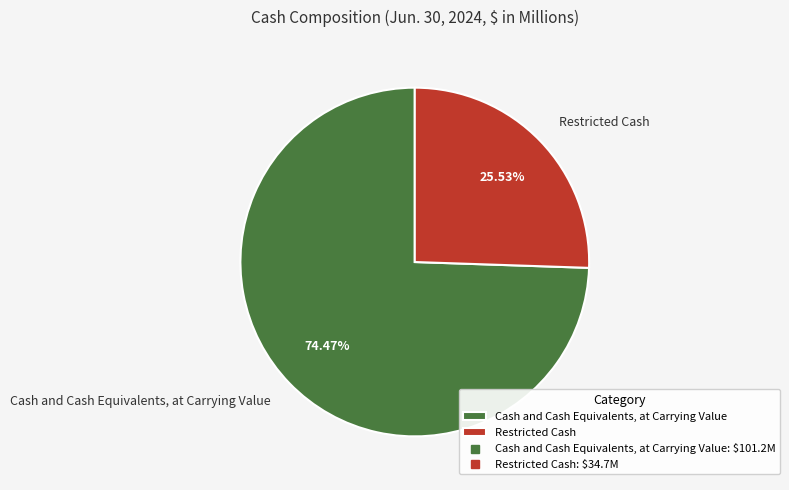

Approximately how many times larger is the value at Cash and Cash Equivalents, at Carrying Value compared to Restricted Cash?

2.9